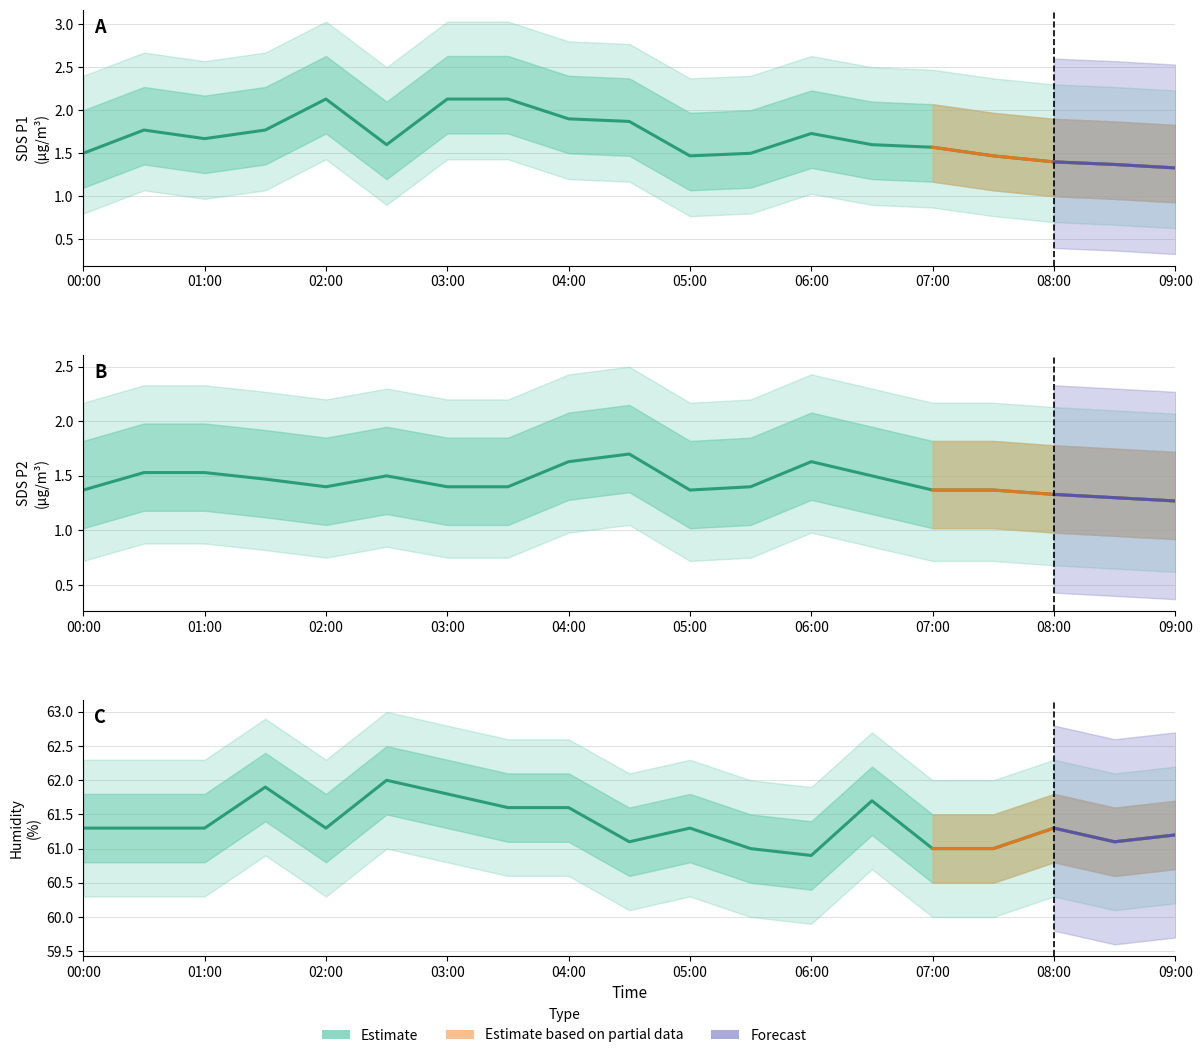

How many lines are shown in the chart?

3